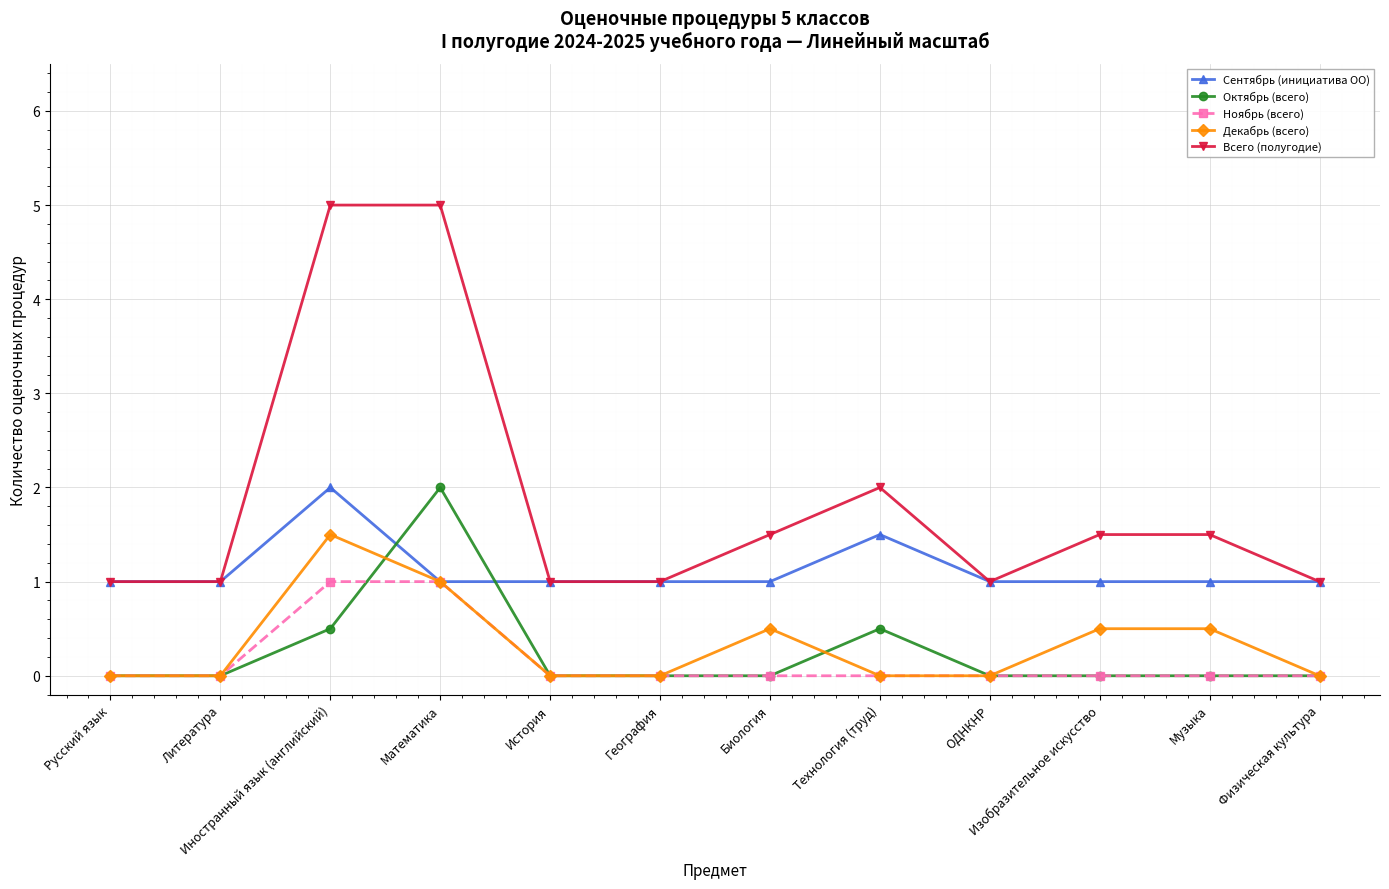

Rank the series at Иностранный язык (английский) from highest to lowest value.

Всего (полугодие), Сентябрь (инициатива ОО), Декабрь (всего), Ноябрь (всего), Октябрь (всего)